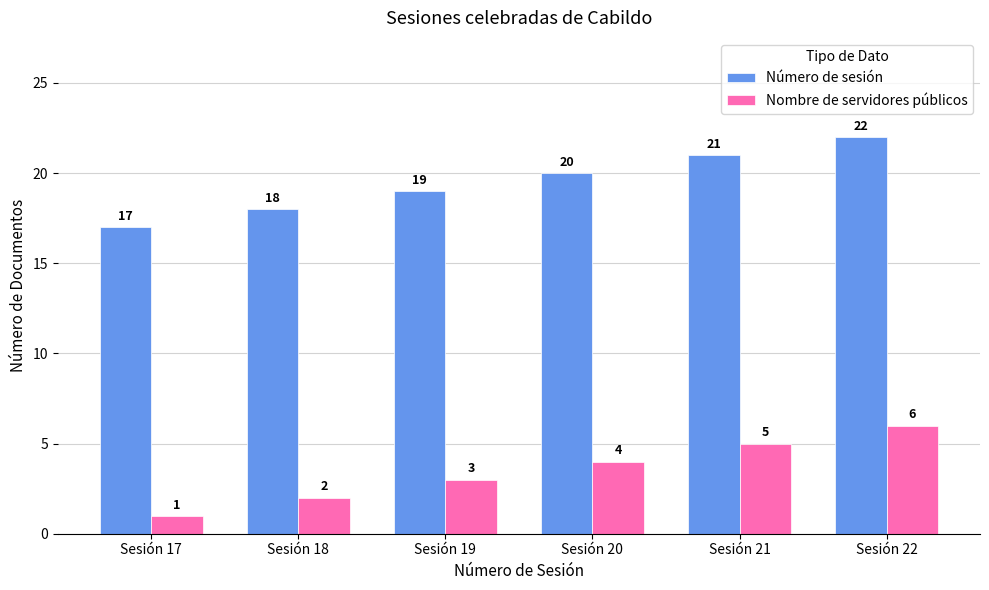

List the labels in order of Número de sesión value, smallest first.

Sesión 17, Sesión 18, Sesión 19, Sesión 20, Sesión 21, Sesión 22